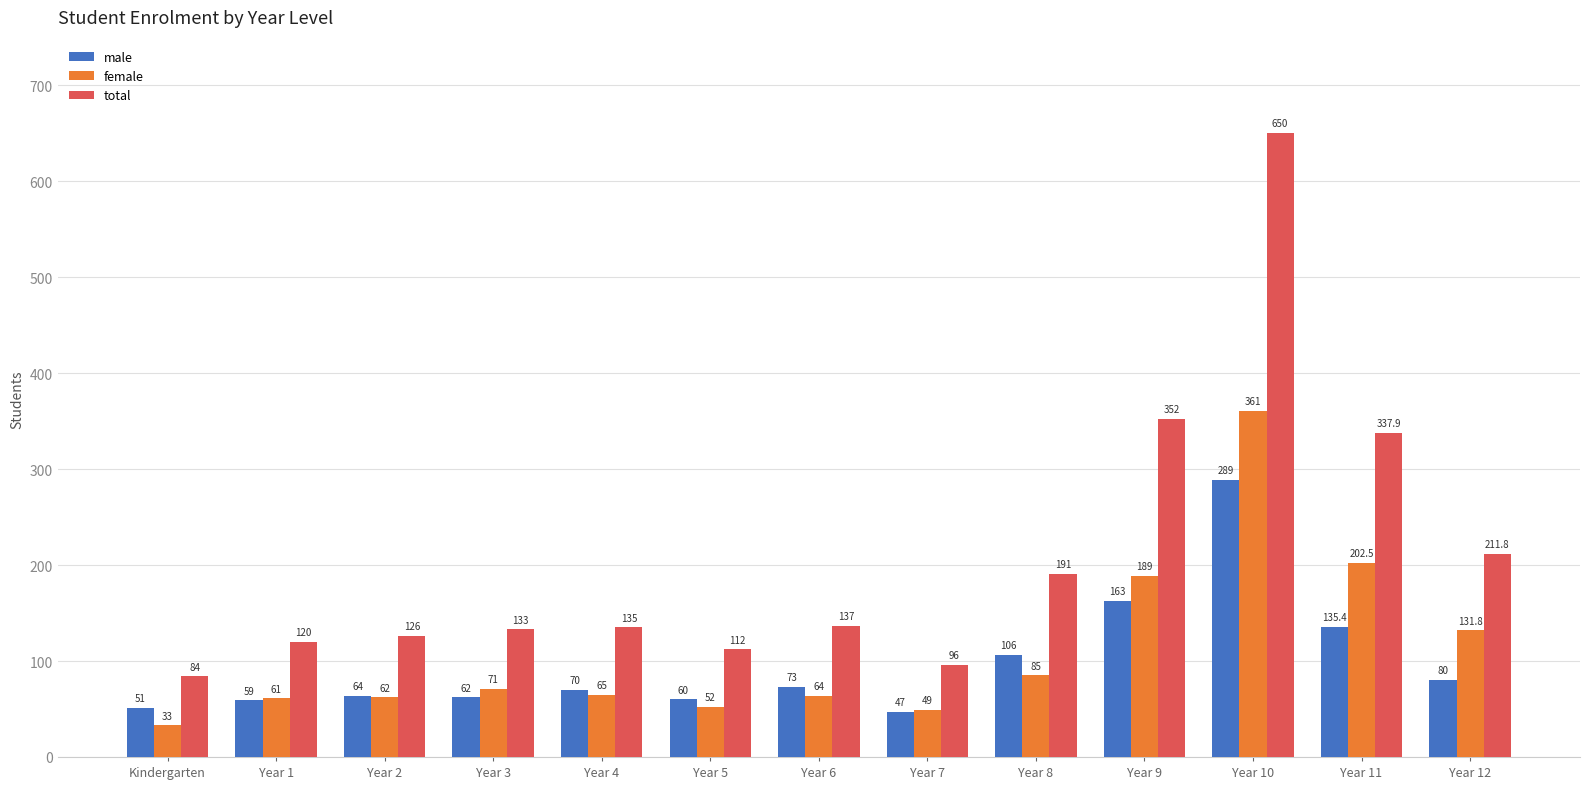

At which category is the sum across all series the highest?

Year 10